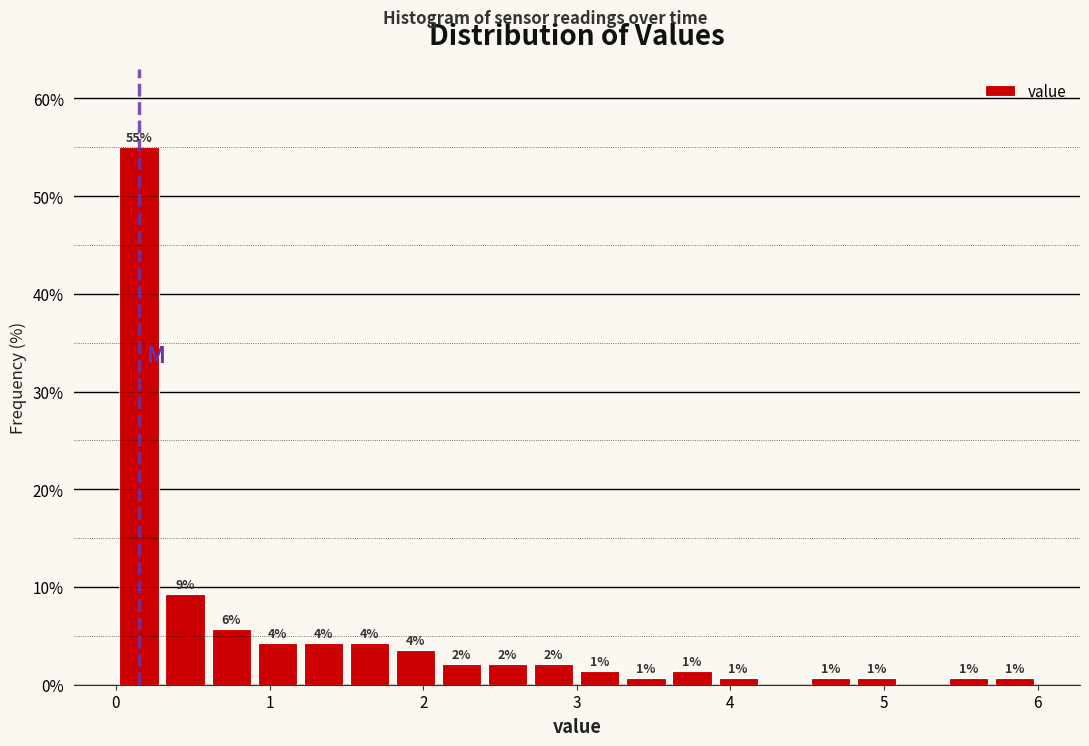

Around what value on the x-axis is the tallest bar? Give the approximate position of its centre, as read against the axis.

0.2